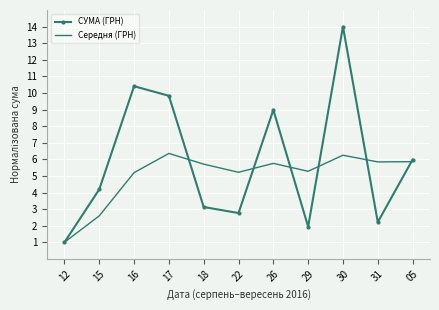

True or false: СУМА (ГРН) has a value of 1.2 at 29.

False